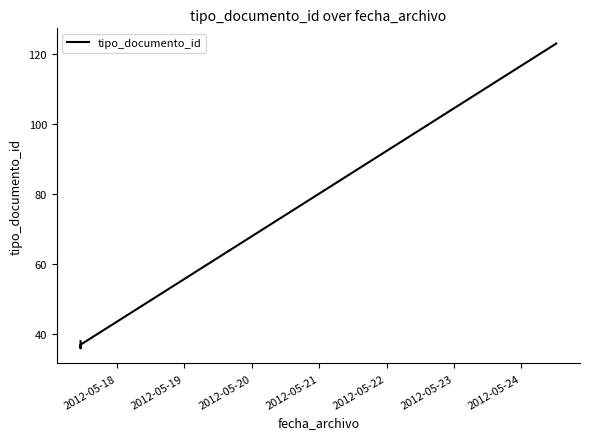

What is the minimum value shown in the chart?

36